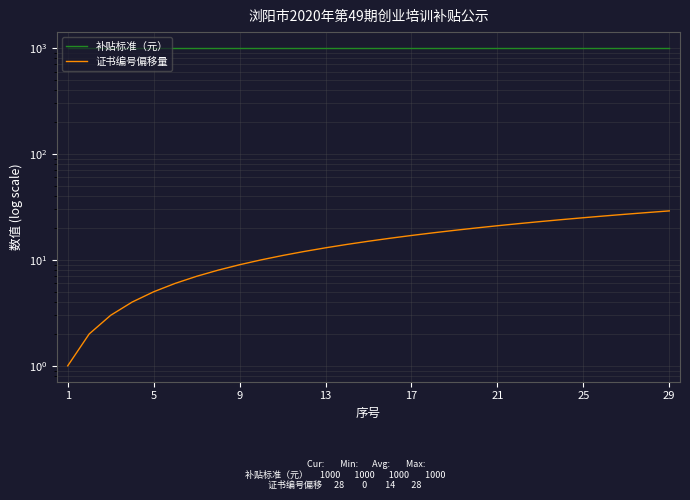

Which series has the largest total across all categories?

补贴标准（元）